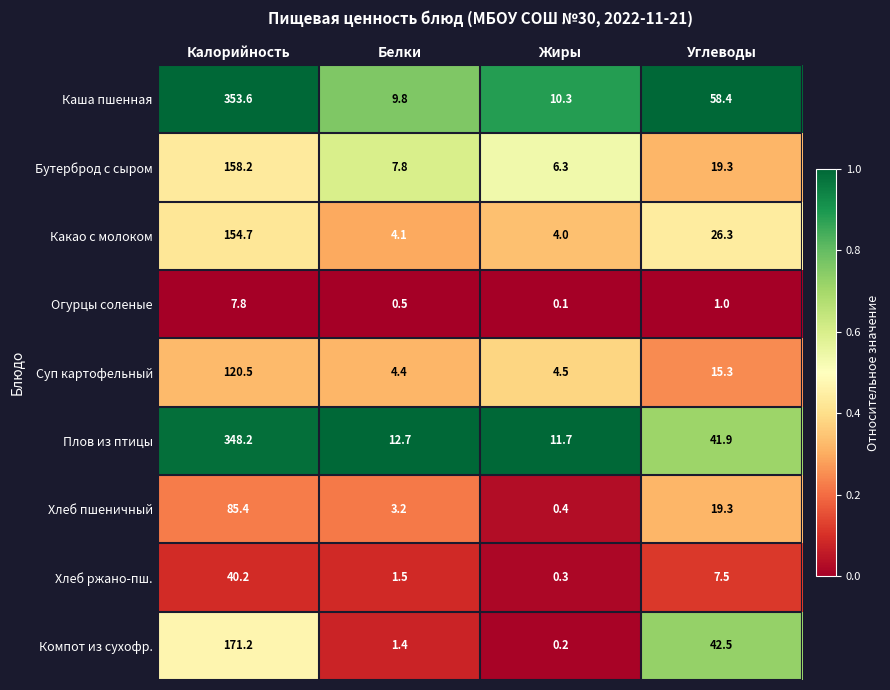

Which series changed the most between Белки and Углеводы?

Каша пшенная